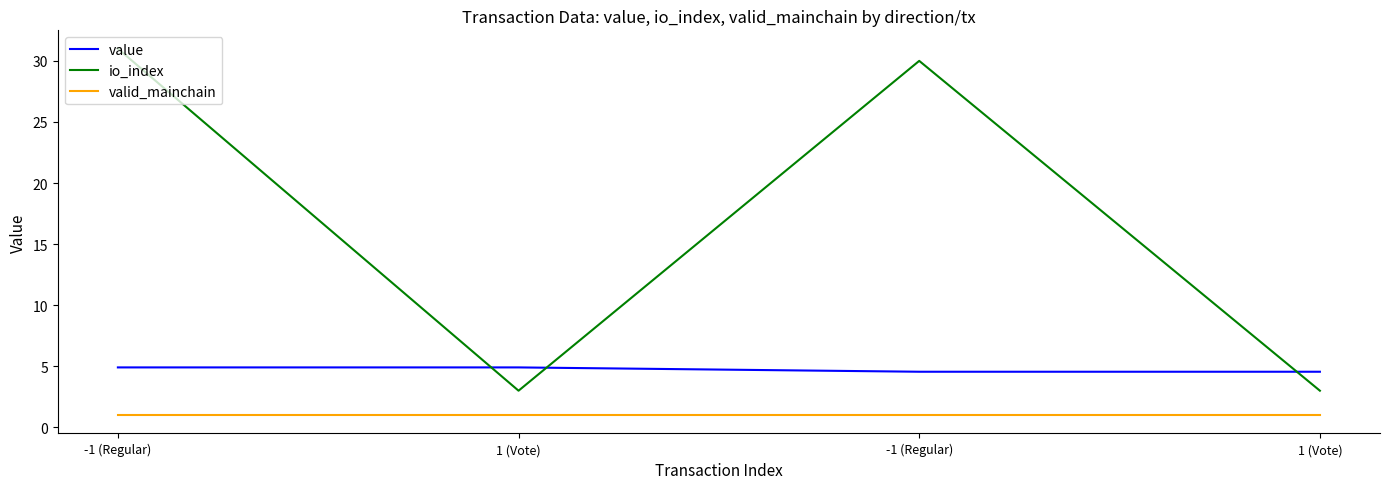

Is this an area chart (filled region under the line)?

No